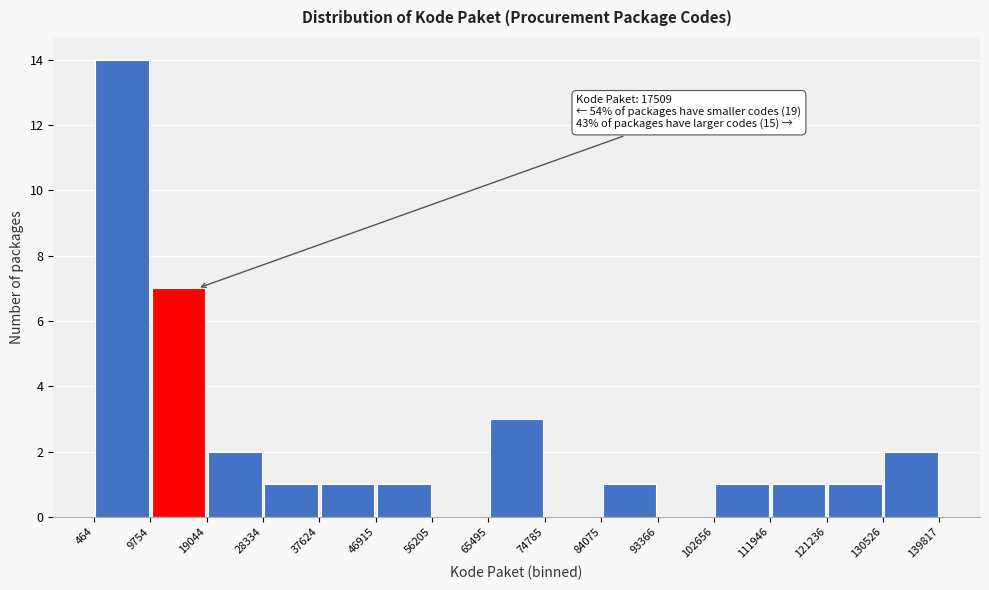

Which range on the x-axis has the tallest bar?

464 to 9754